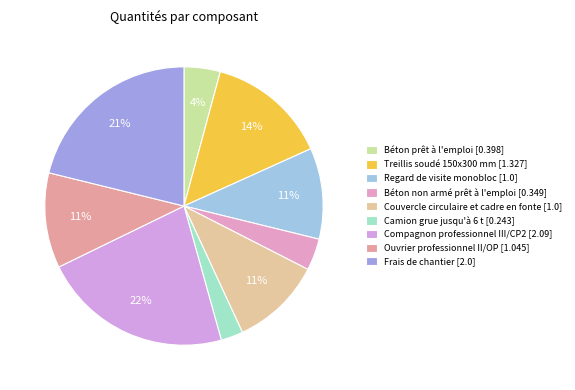

What percentage is the Couvercle circulaire et cadre en fonte slice, to the nearest percent?

11%